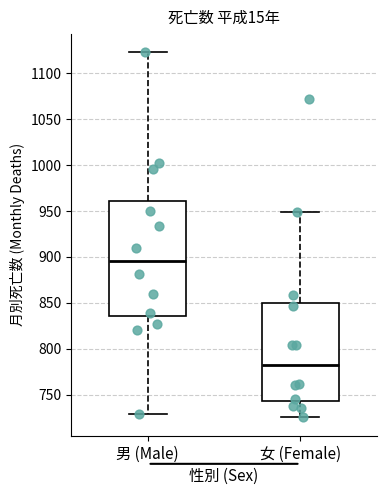

Which box has the lowest median line?

女 (Female)